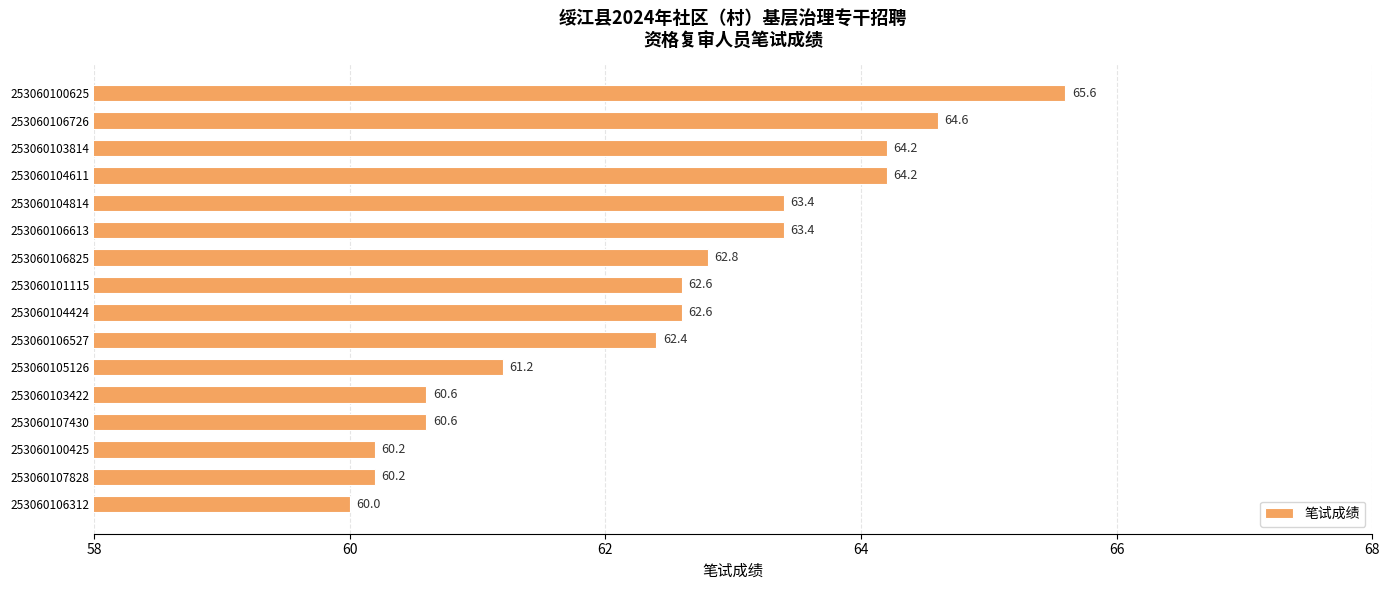

True or false: the data shows 60.6 at 253060103422.

True